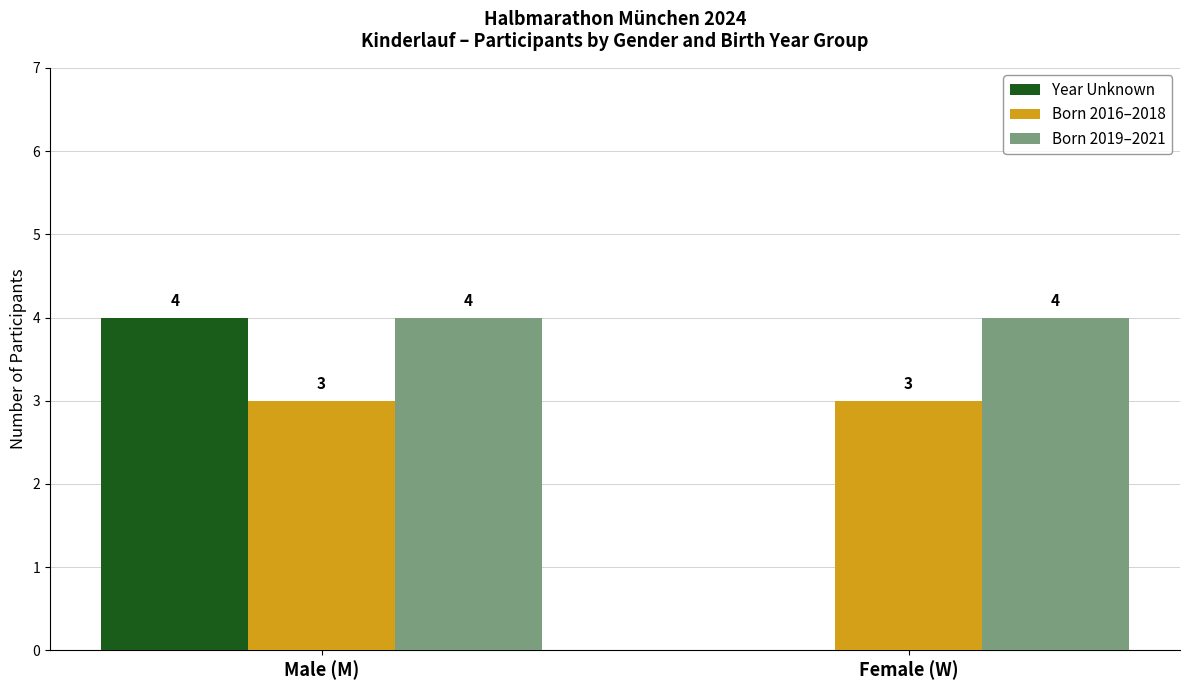

Reading right to left, transcribe all the data shown in this chart.

Year Unknown: 0	4
Born 2016–2018: 3	3
Born 2019–2021: 4	4